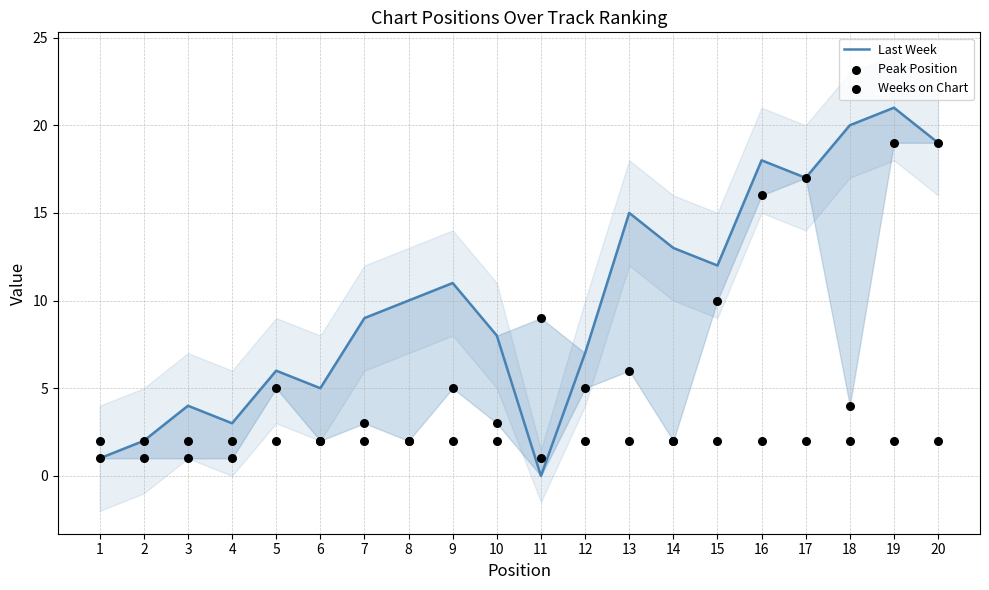

Which series has the largest total across all categories?

Last Week